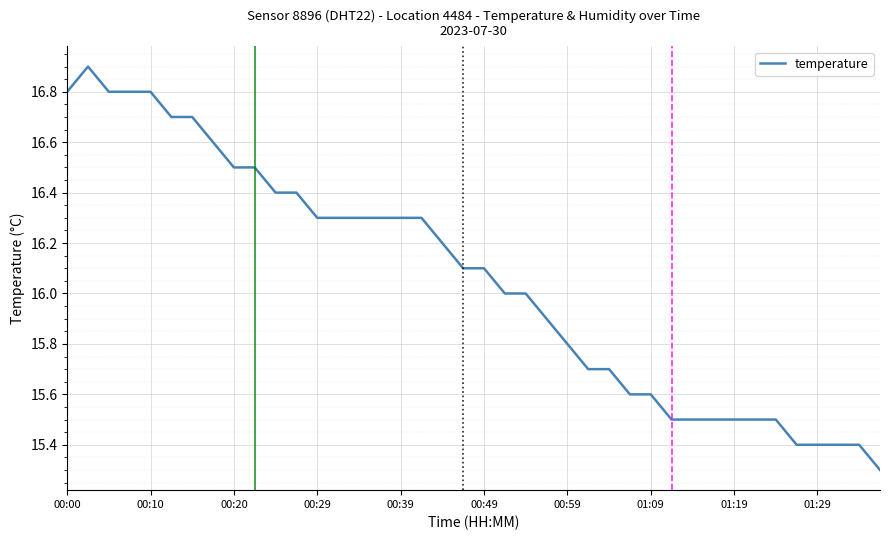

What is the smallest value displayed?

15.3